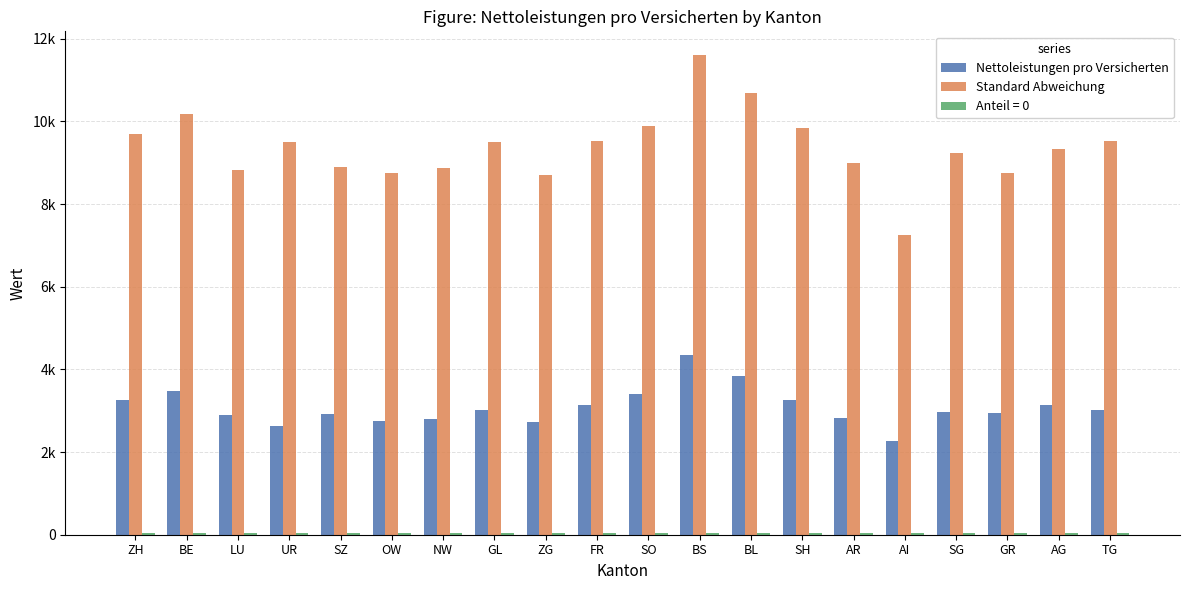

How many data points does each series have?

20